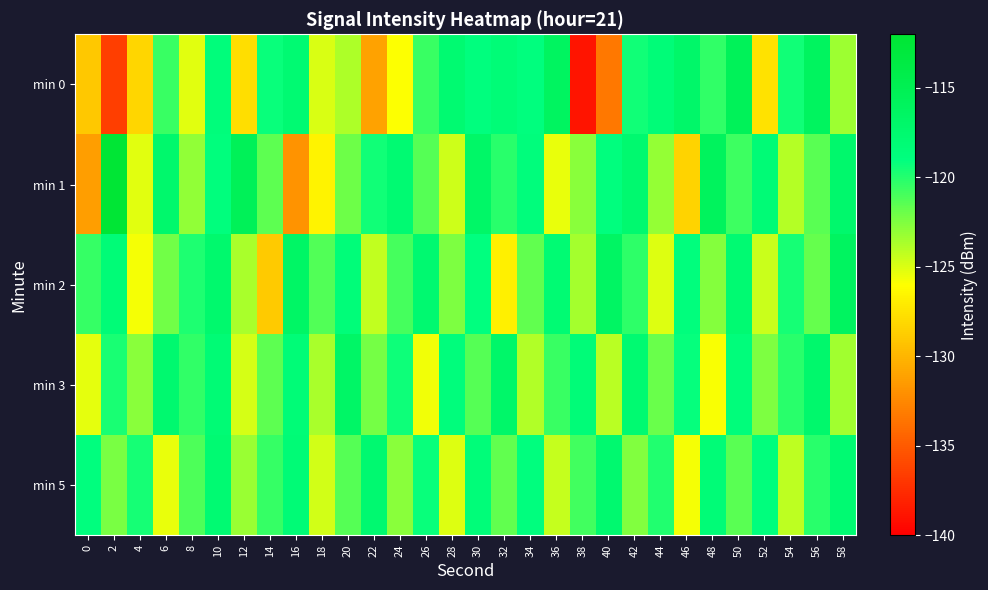

Reading left to right, transcribe all the data shown in this chart.

min 0: 0=-129.0	2=-136.5	4=-128.3	6=-120.6	8=-125.2	10=-118.6	12=-127.8	14=-119.3	16=-117.9	18=-124.9	20=-123.8	22=-131.1	24=-126.0	26=-120.6	28=-117.8	30=-118.9	32=-118.3	34=-118.9	36=-116.2	38=-138.8	40=-133.4	42=-119.5	44=-118.3	46=-117.0	48=-120.4	50=-115.6	52=-127.6	54=-119.5	56=-116.1	58=-123.3
min 1: 0=-131.3	2=-112.3	4=-125.2	6=-117.3	8=-123.0	10=-118.9	12=-115.5	14=-121.6	16=-131.9	18=-126.6	20=-122.0	22=-119.5	24=-117.8	26=-121.3	28=-124.6	30=-116.9	32=-120.1	34=-118.7	36=-125.4	38=-122.8	40=-119.0	42=-117.5	44=-123.1	46=-128.4	48=-115.9	50=-120.7	52=-118.2	54=-124.0	56=-121.5	58=-117.3
min 2: 0=-120.5	2=-118.3	4=-125.7	6=-122.1	8=-119.8	10=-117.4	12=-123.6	14=-128.9	16=-116.7	18=-121.2	20=-118.5	22=-124.3	24=-120.9	26=-117.6	28=-122.4	30=-119.1	32=-126.8	34=-121.7	36=-118.0	38=-123.5	40=-116.4	42=-120.3	44=-125.1	46=-118.8	48=-122.7	50=-117.9	52=-124.5	54=-119.6	56=-121.8	58=-116.2
min 3: 0=-125.3	2=-119.7	4=-122.8	6=-117.5	8=-120.4	10=-118.1	12=-124.9	14=-121.6	16=-118.3	18=-123.7	20=-116.8	22=-122.2	24=-119.4	26=-125.6	28=-118.7	30=-121.3	32=-117.0	34=-123.9	36=-120.6	38=-118.4	40=-124.1	42=-117.7	44=-121.9	46=-119.2	48=-125.8	50=-118.6	52=-122.5	54=-120.1	56=-117.3	58=-123.4
min 5: 0=-118.9	2=-122.3	4=-119.6	6=-125.4	8=-121.1	10=-117.8	12=-123.2	14=-120.5	16=-118.2	18=-124.7	20=-121.4	22=-117.6	24=-122.8	26=-119.3	28=-125.1	30=-118.5	32=-121.7	34=-119.0	36=-124.4	38=-120.8	40=-117.5	42=-122.6	44=-119.9	46=-125.7	48=-118.3	50=-121.5	52=-118.8	54=-124.2	56=-120.1	58=-117.9